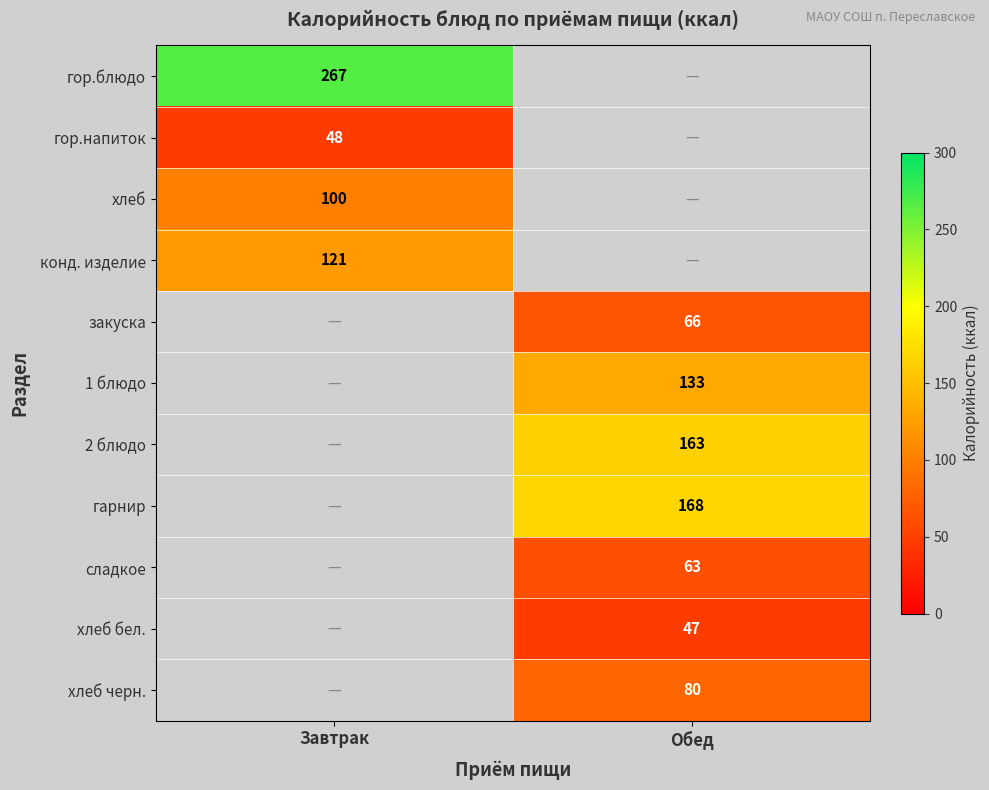

What is the minimum value shown in the chart?

47.0